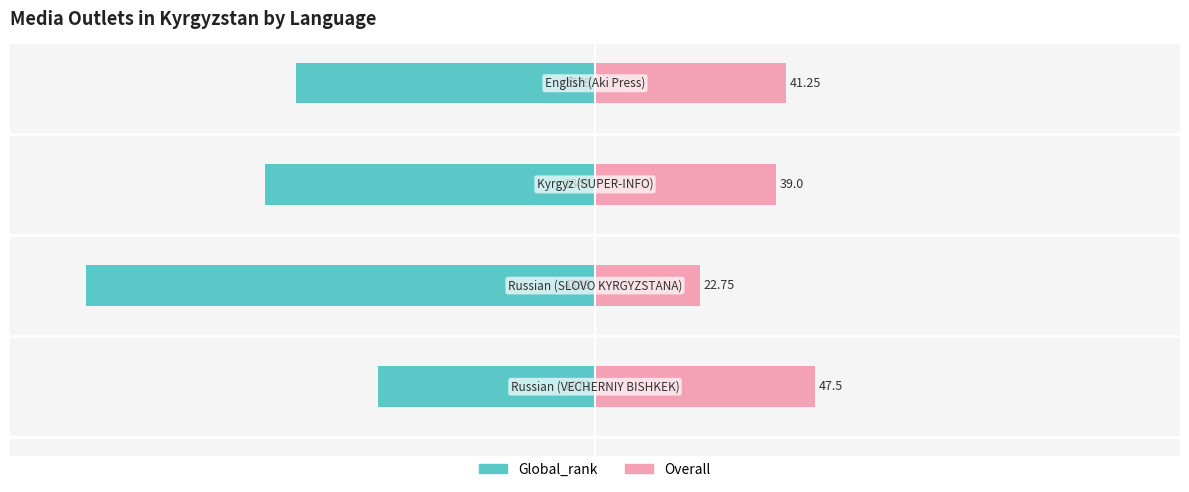

Reading left to right, what are all the values shown in this chart?

Global_rank: −6000=-1871	−4000=-4389	−2000=-2847	0=-2579
Overall: −6000=1900	−4000=910	−2000=1560	0=1650